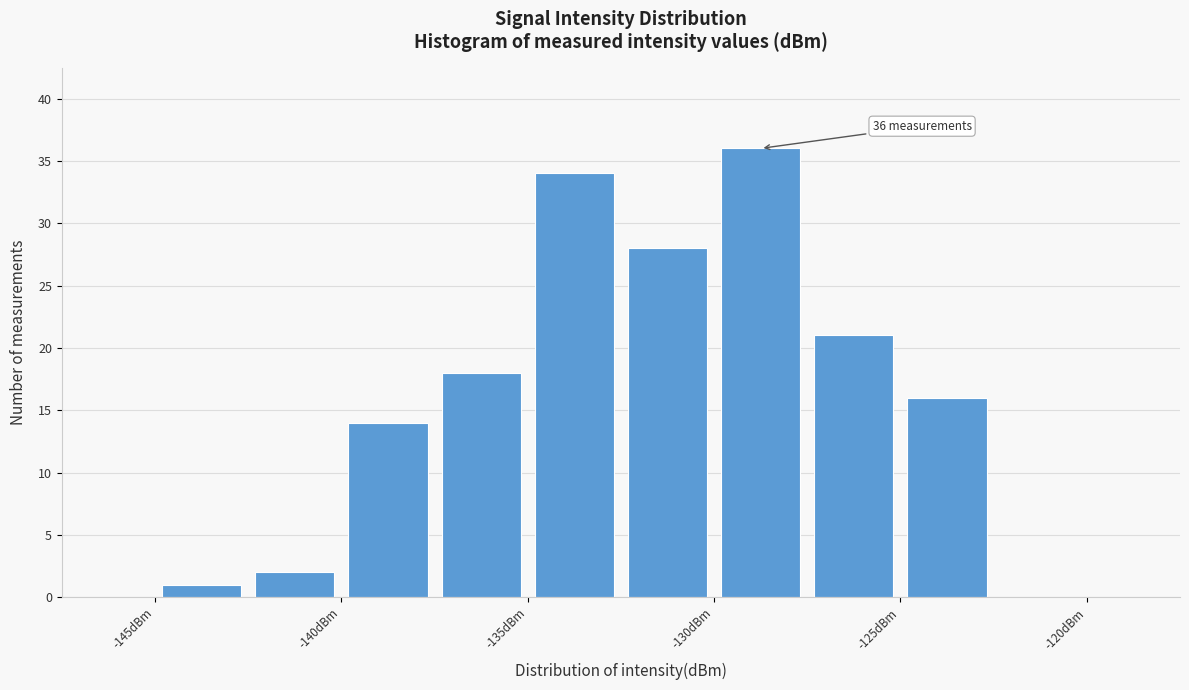

Over which range of the x-axis is the bar tallest?

-130.0 to -127.5